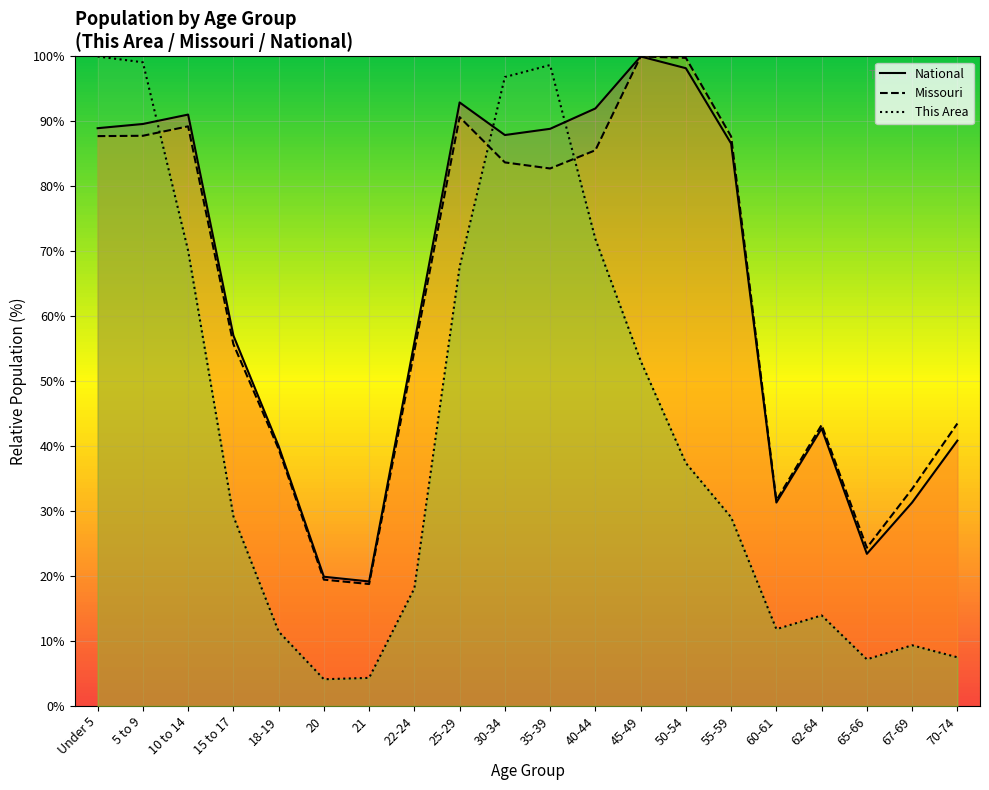

Is it true that National equals 52.0 at 40-44?

False